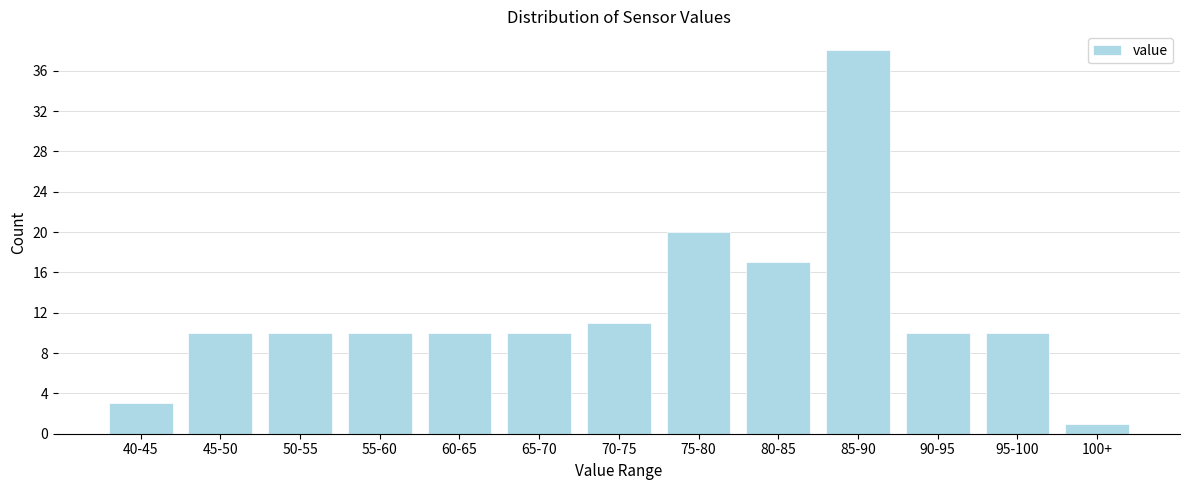

Reading left to right, extract all data points from this chart.

40-45=3	45-50=10	50-55=10	55-60=10	60-65=10	65-70=10	70-75=11	75-80=20	80-85=17	85-90=38	90-95=10	95-100=10	100+=1